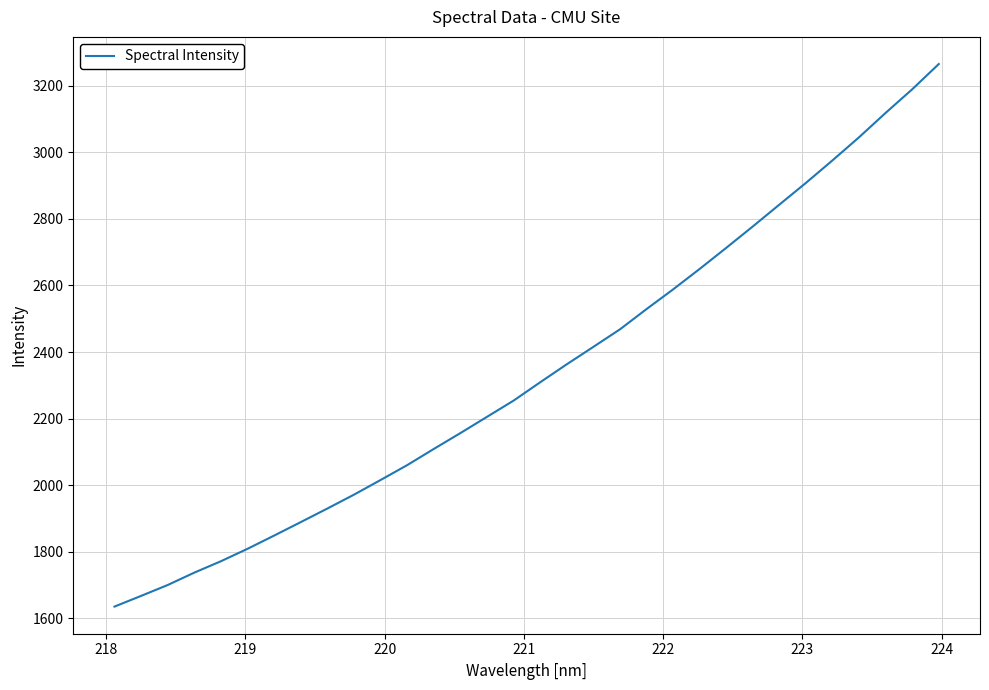

How many categories are shown in the chart?

32